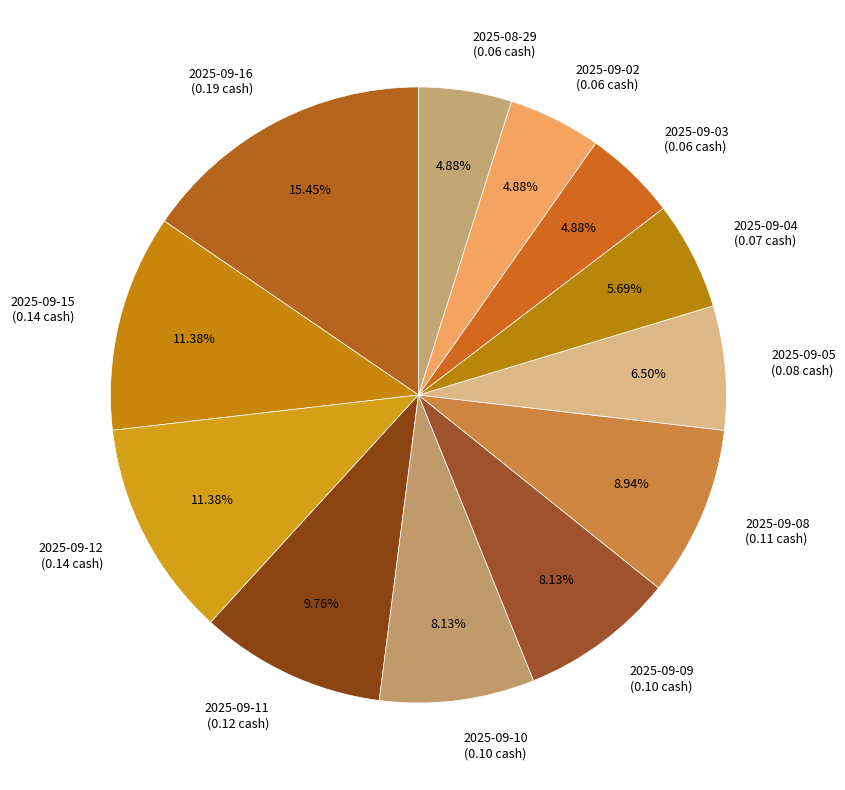

To the nearest percent, what is the difference between the largest and smallest slice percentages?

11%